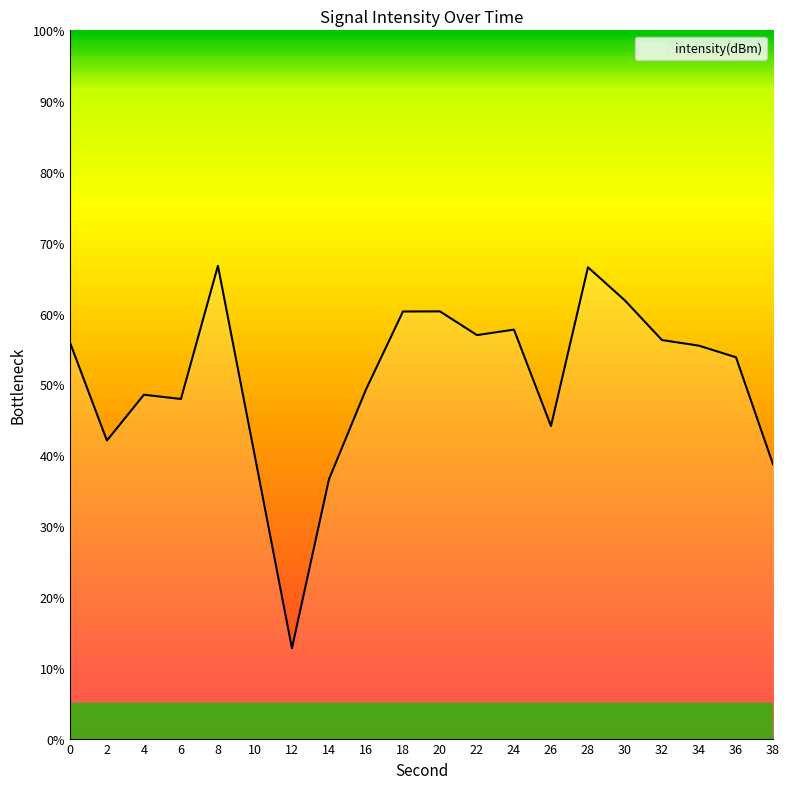

What is the maximum value shown in the chart?

66.8